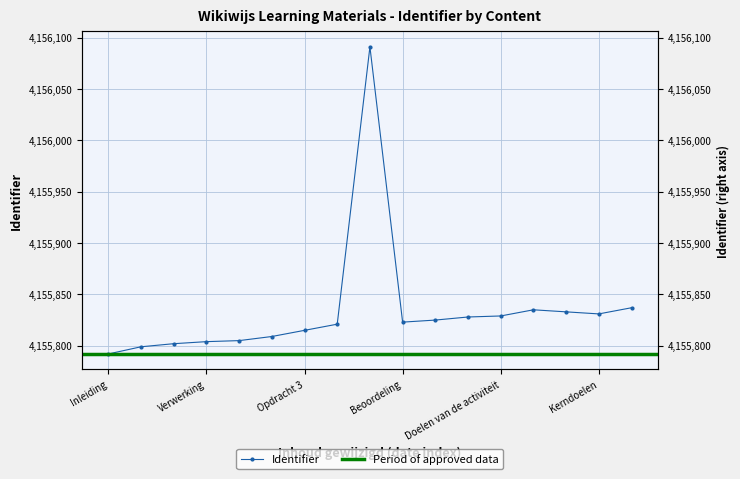

True or false: the data has more than 1 interior local peaks.

True